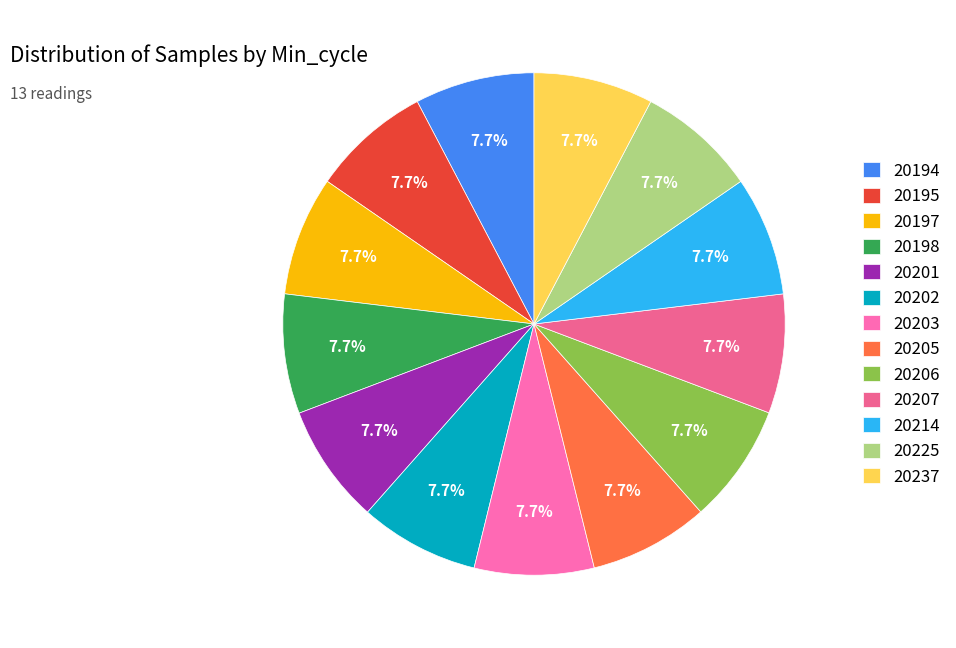

Approximately how many times larger is the value at 20201 compared to 20197?

1.0